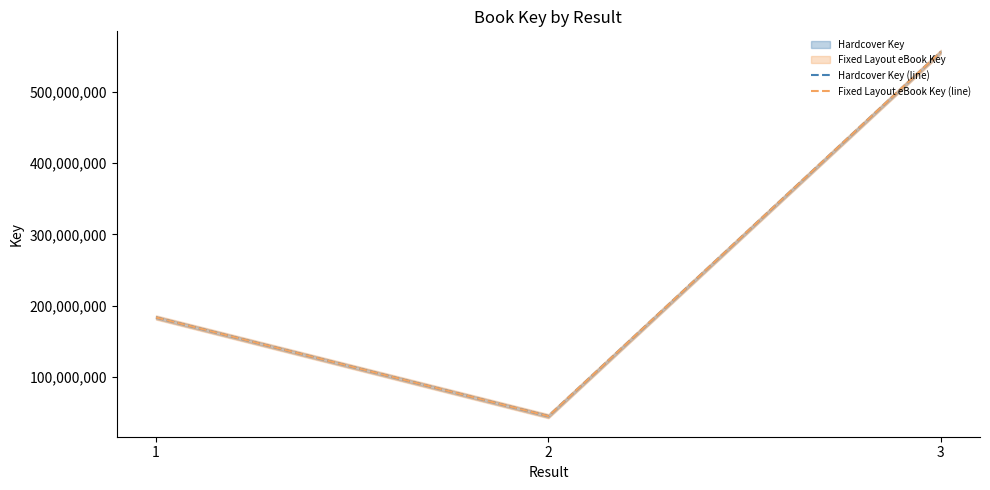

What is the difference between the Hardcover Key (line) values at 3 and 1?

373135654